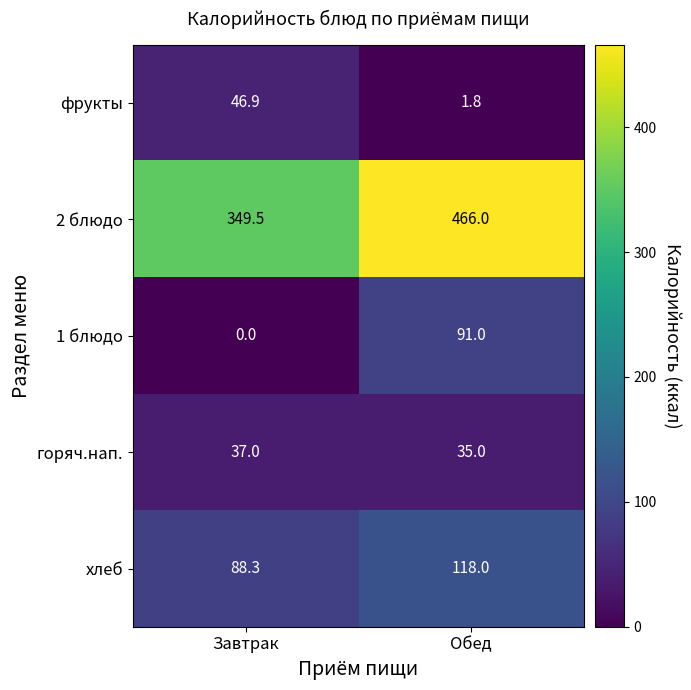

Which series changed the most between Завтрак and Обед?

2 блюдо